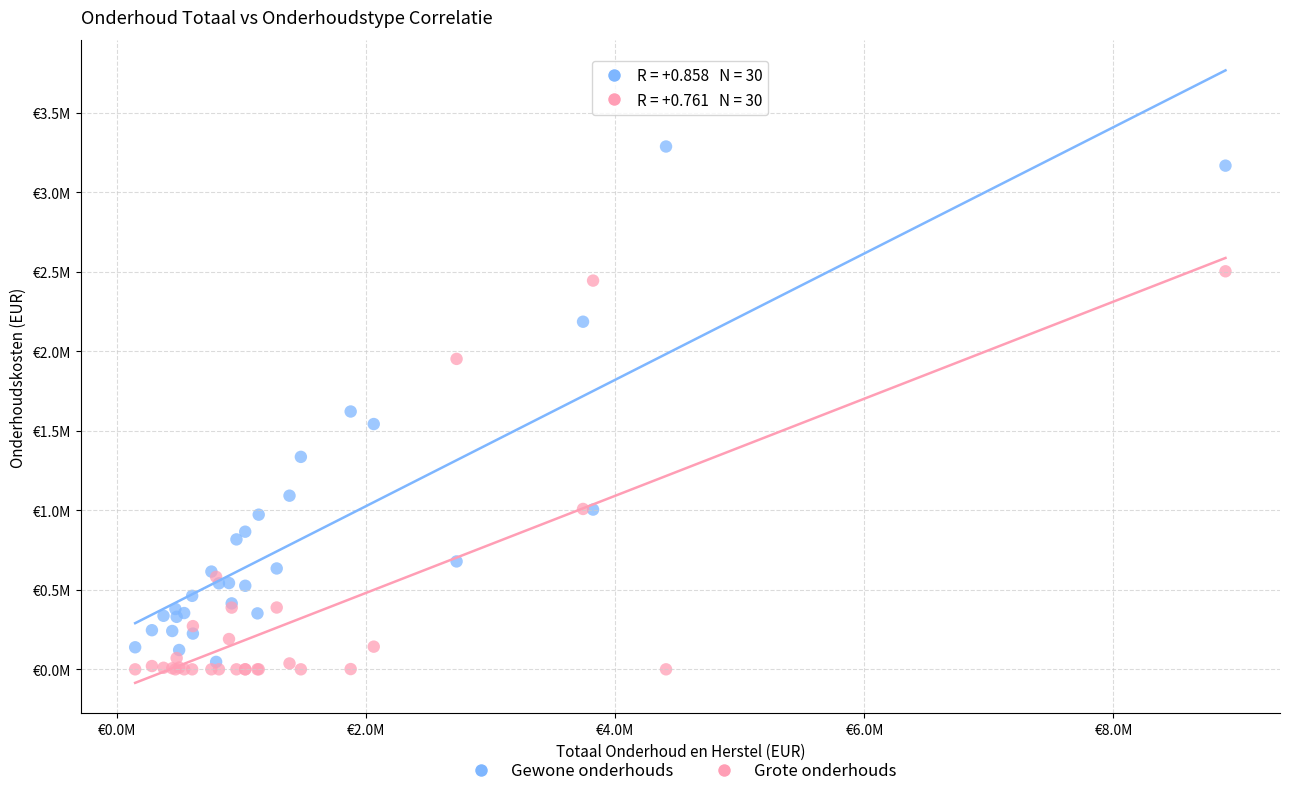

Which series contains the lowest Y value?

Grote onderhouds